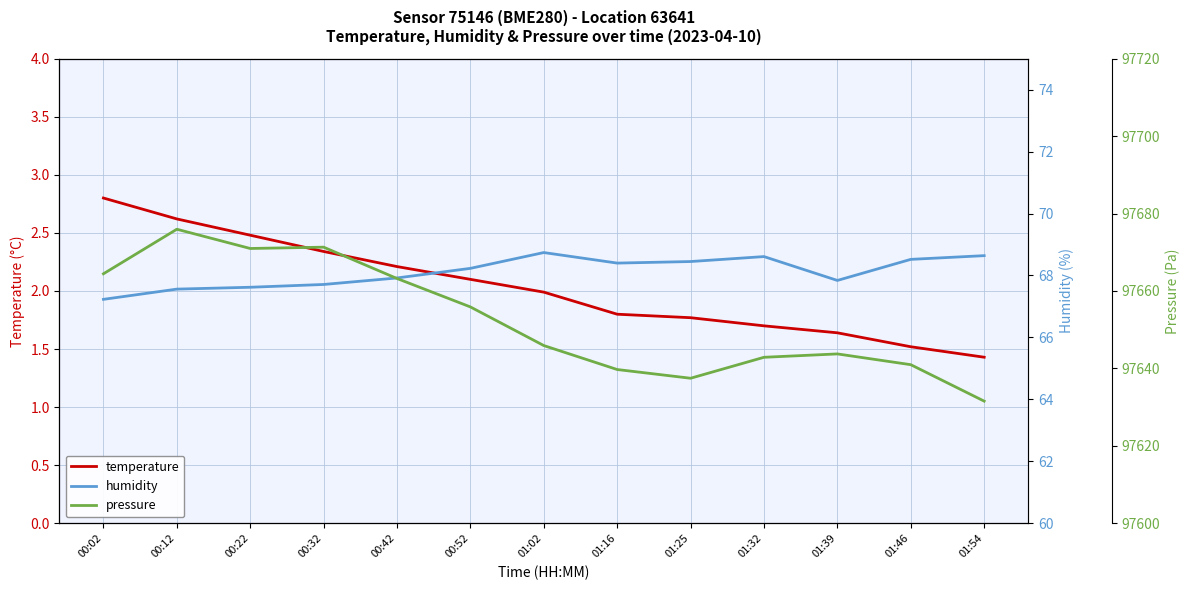

Rank the categories by humidity value from highest to lowest.

01:02, 01:54, 01:32, 01:46, 01:25, 01:16, 00:52, 00:42, 01:39, 00:32, 00:22, 00:12, 00:02